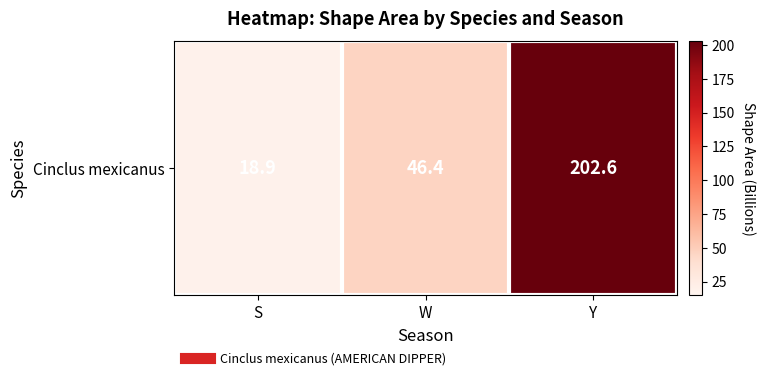

The value at Y is 202.6. True or false?

True